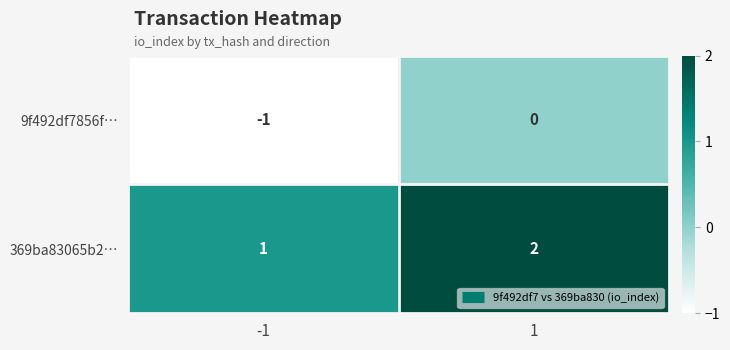

Is it true that 369ba83065b2… equals 2 at 1?

True